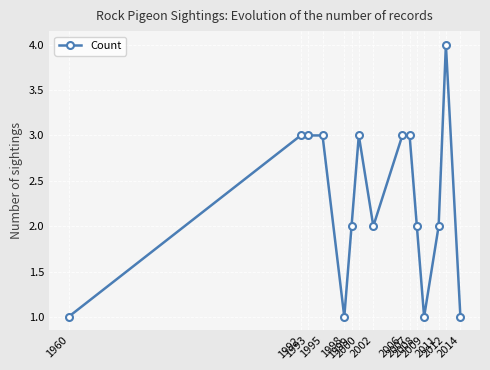

Between 2014 and 1999, which is larger?

1999